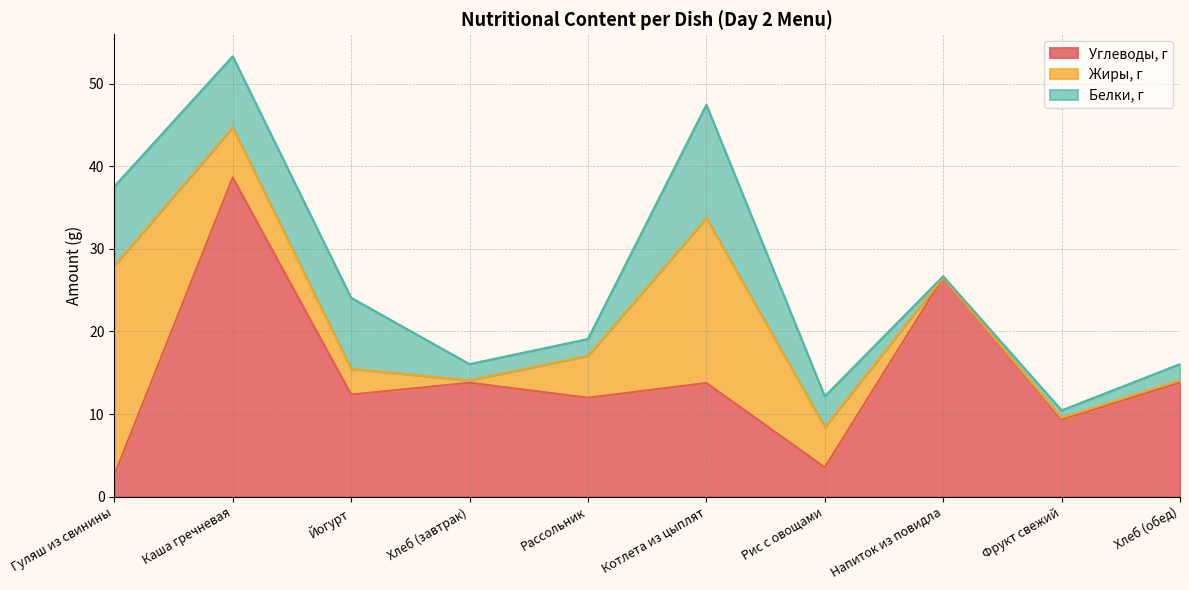

At how many categories does at least one series exceed 7?

9